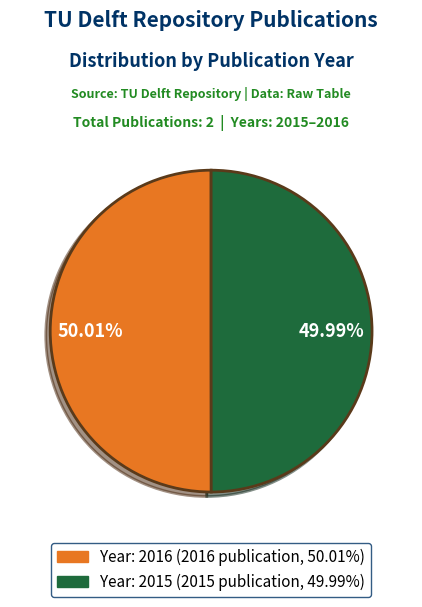

Is there any slice that represents more than half of the pie?

Yes